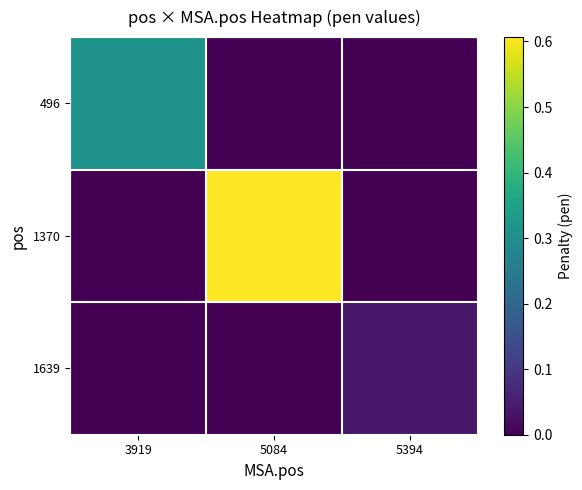

List the series in order of their peak value, lowest first.

1639, 496, 1370